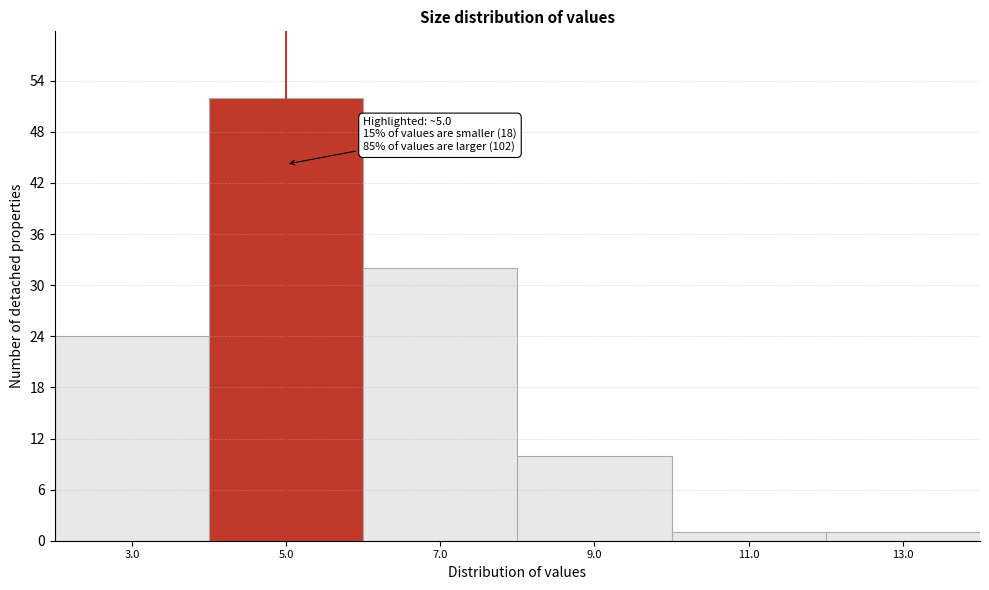

Which range on the x-axis has the tallest bar?

4 to 6